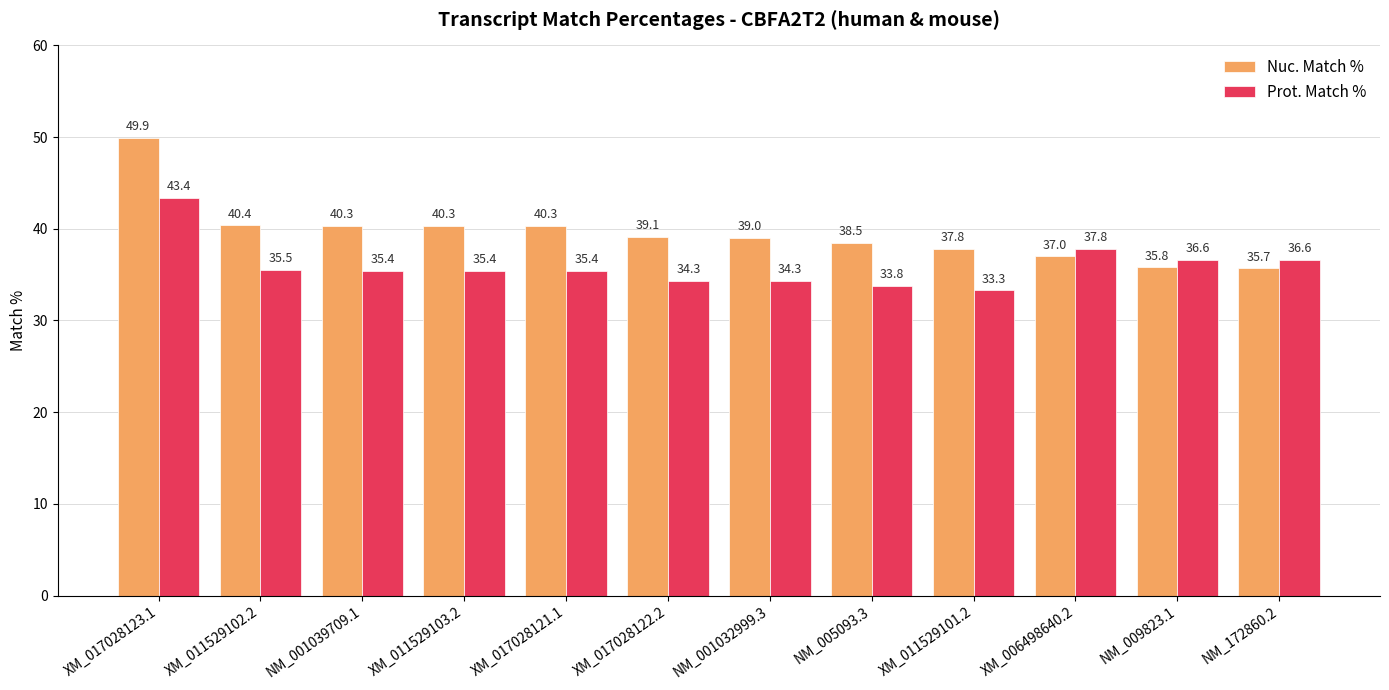

At which category is the sum across all series the highest?

XM_017028123.1